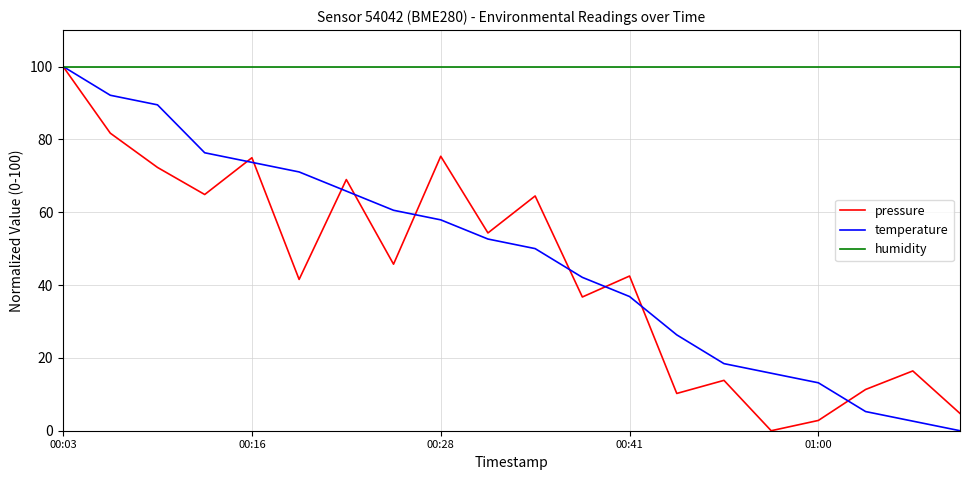

What is the highest value of the pressure series?

100.0